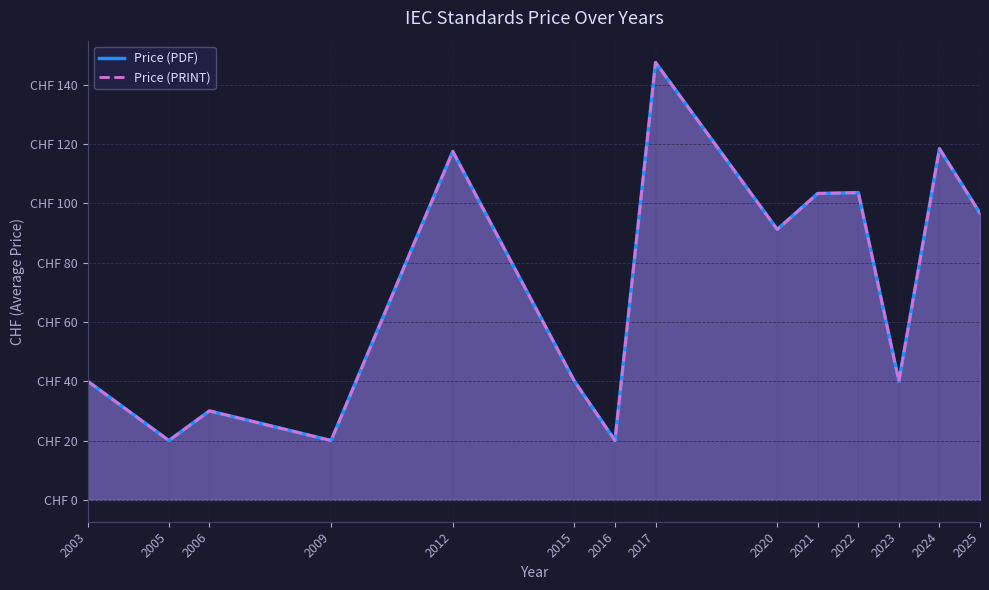

What is the approximate value of Price (PDF) at 2020?

91.2